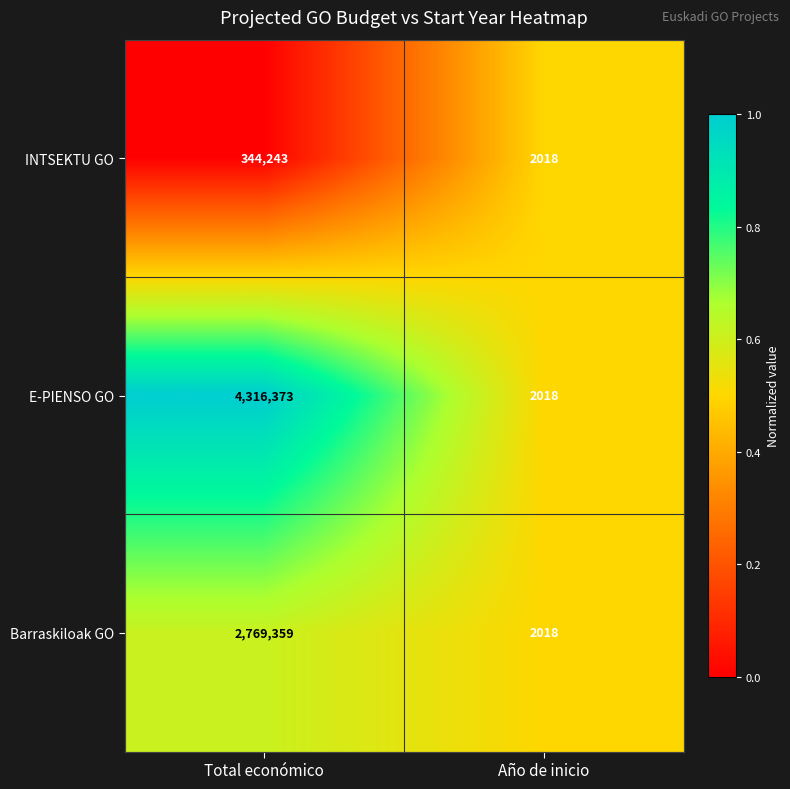

Reading left to right, what are all the values shown in this chart?

INTSEKTU GO: 344243	2018
E-PIENSO GO: 4316373	2018
Barraskiloak GO: 2769359	2018